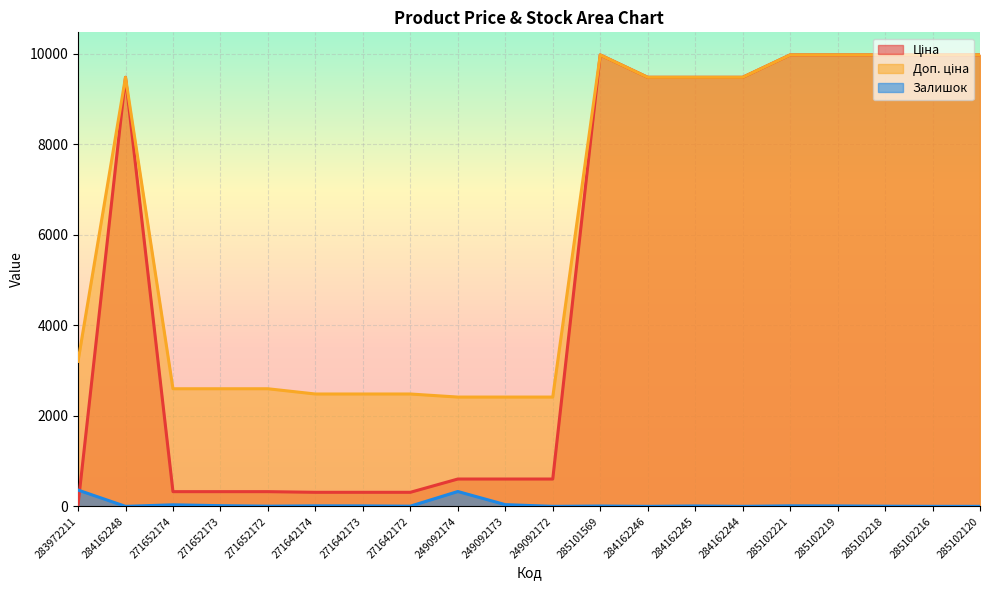

Which series has the widest spread of values?

Ціна